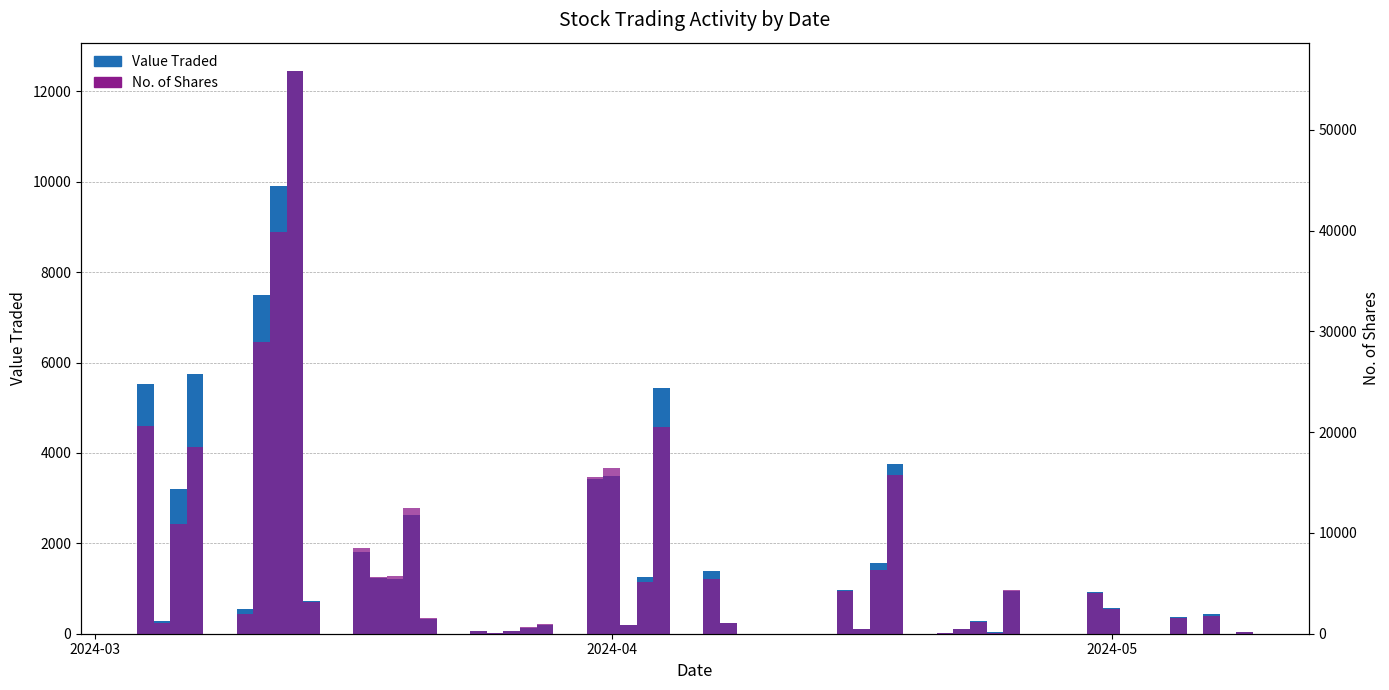

Is the value of No. of Shares at 2024-03 greater than the value of Value Traded (overlay) at 22?

Yes